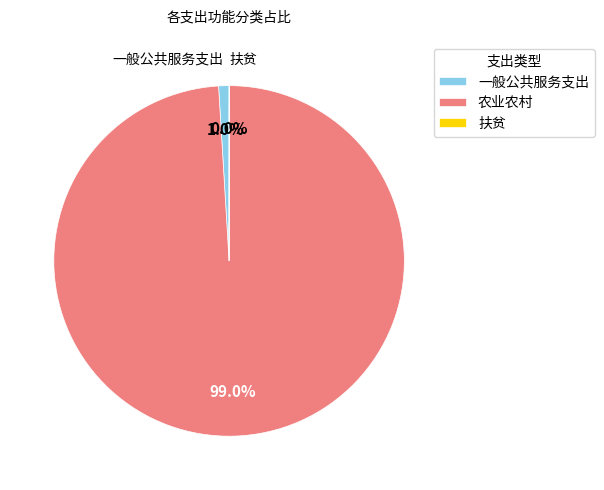

What is the largest slice in the pie chart?

农业农村